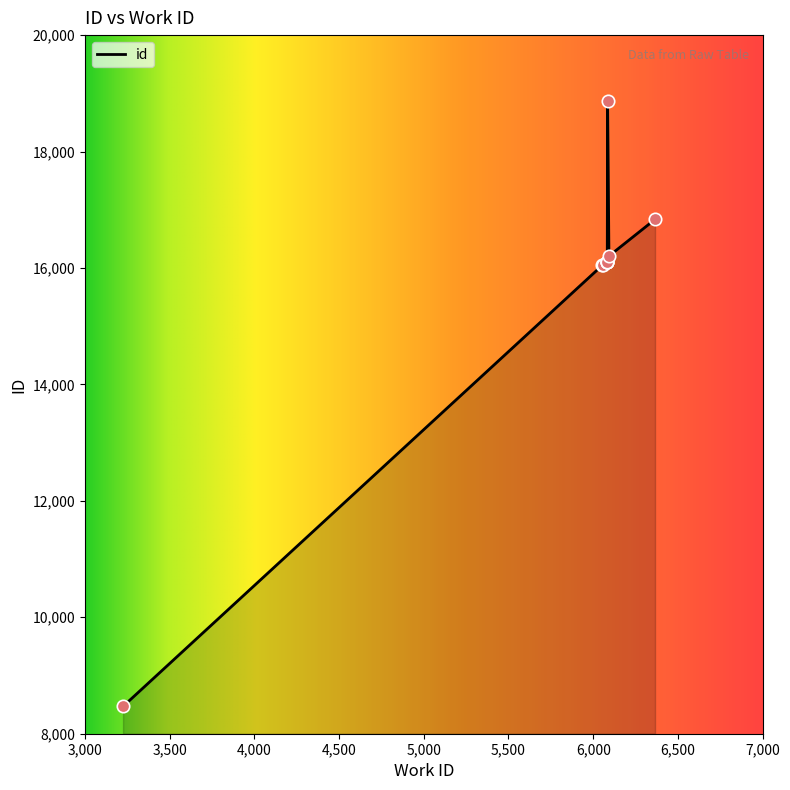

Between 3225 and 6365, which is larger?

6365